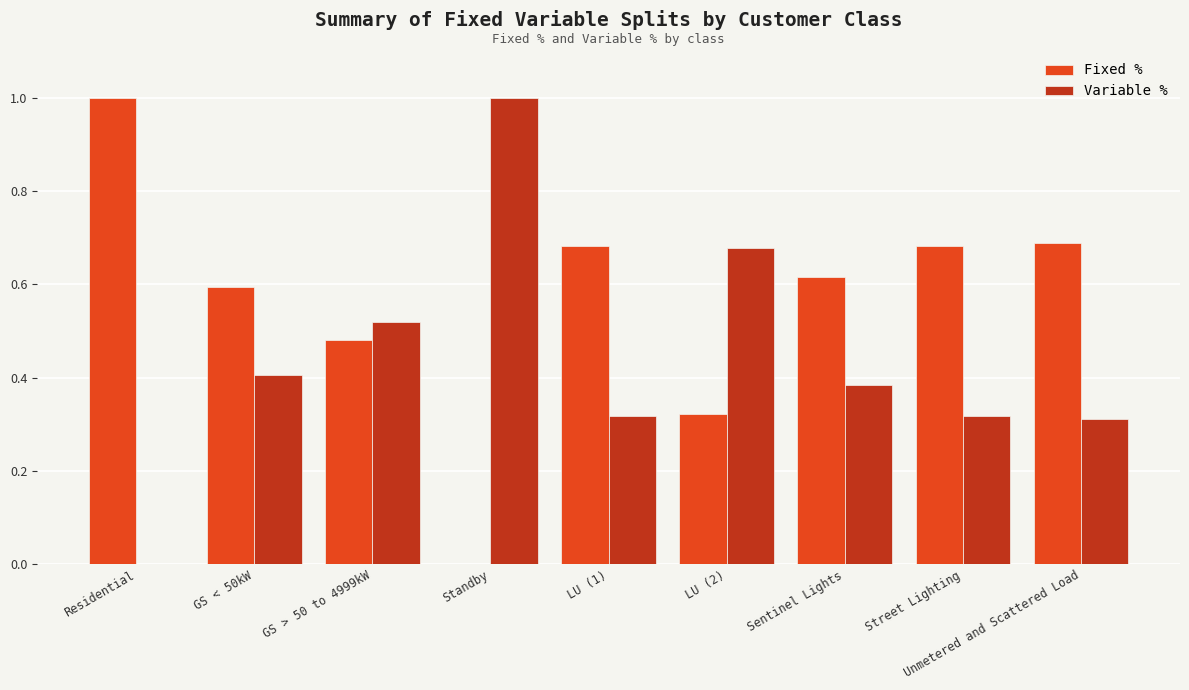

The value of Fixed % at Residential is 0.5. True or false?

False